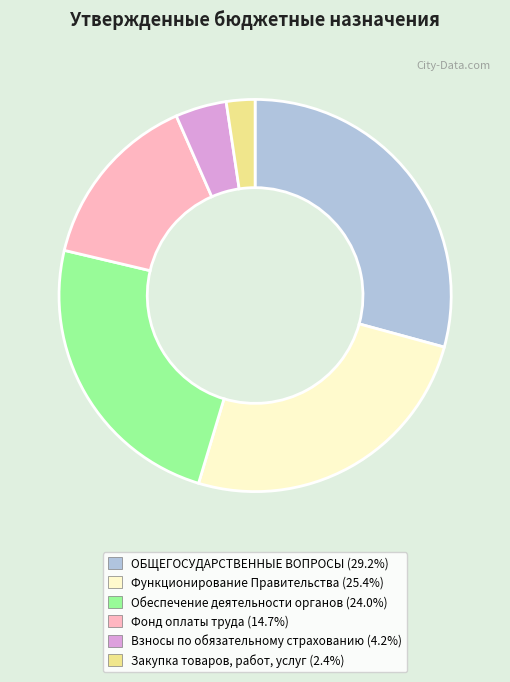

Combined, do Взносы по обязательному страхованию and Фонд оплаты труда account for over 50%?

No